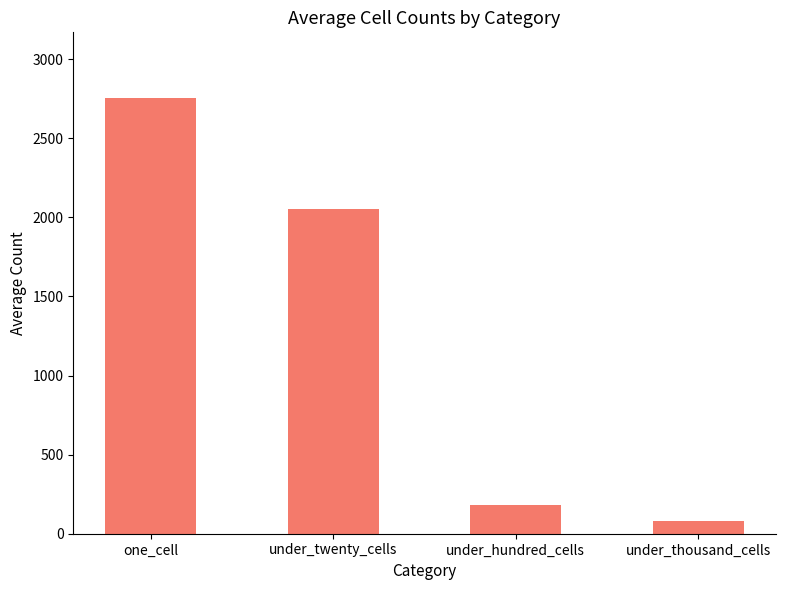

What is the label of the 2nd bar from the right?

under_hundred_cells